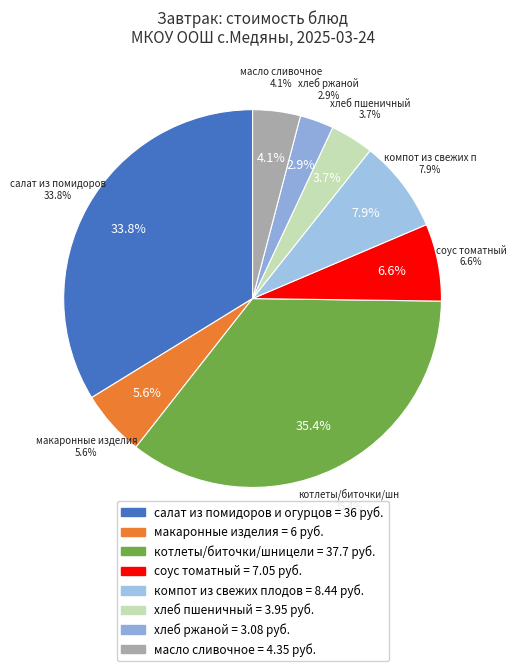

To the nearest percent, what portion does компот из свежих плодов represent?

8%